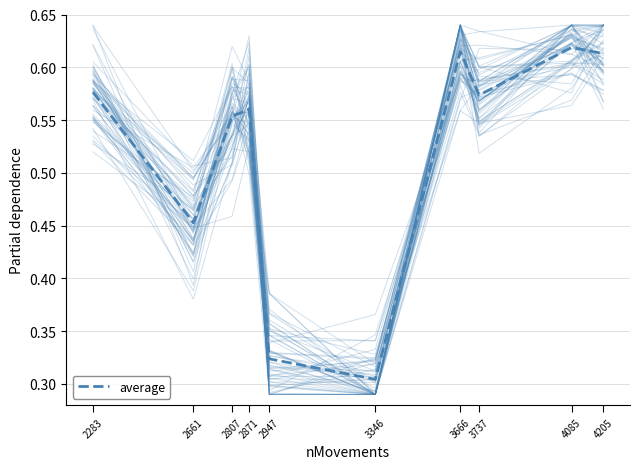

How many categories are shown in the chart?

10